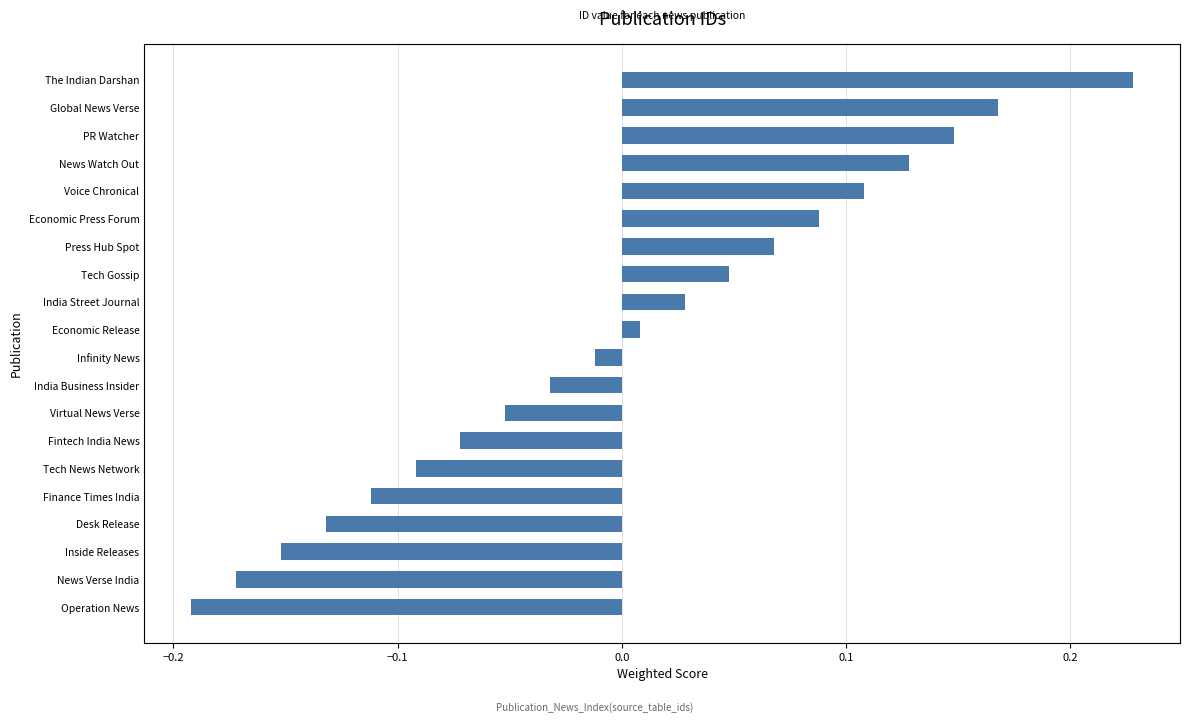

What is the difference between the second highest and minimum values?

0.4